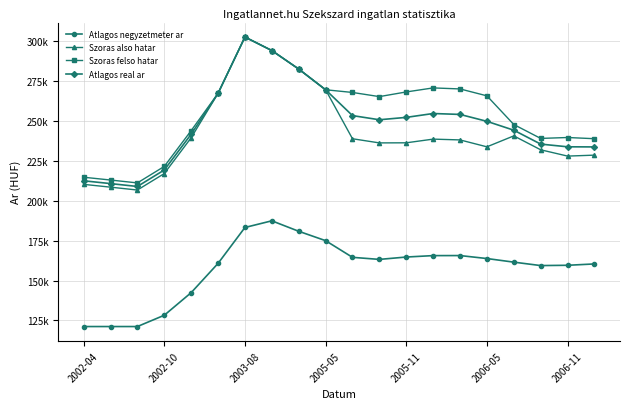

What are all the series names shown in the legend?

Atlagos negyzetmeter ar, Szoras also hatar, Szoras felso hatar, Atlagos real ar